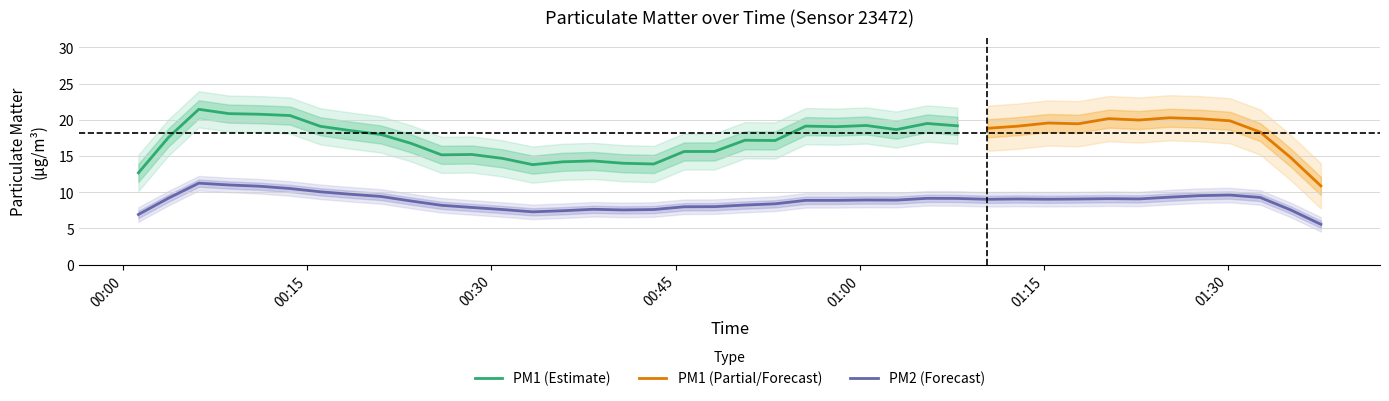

True or false: P1 and P2 intersect in this chart.

False